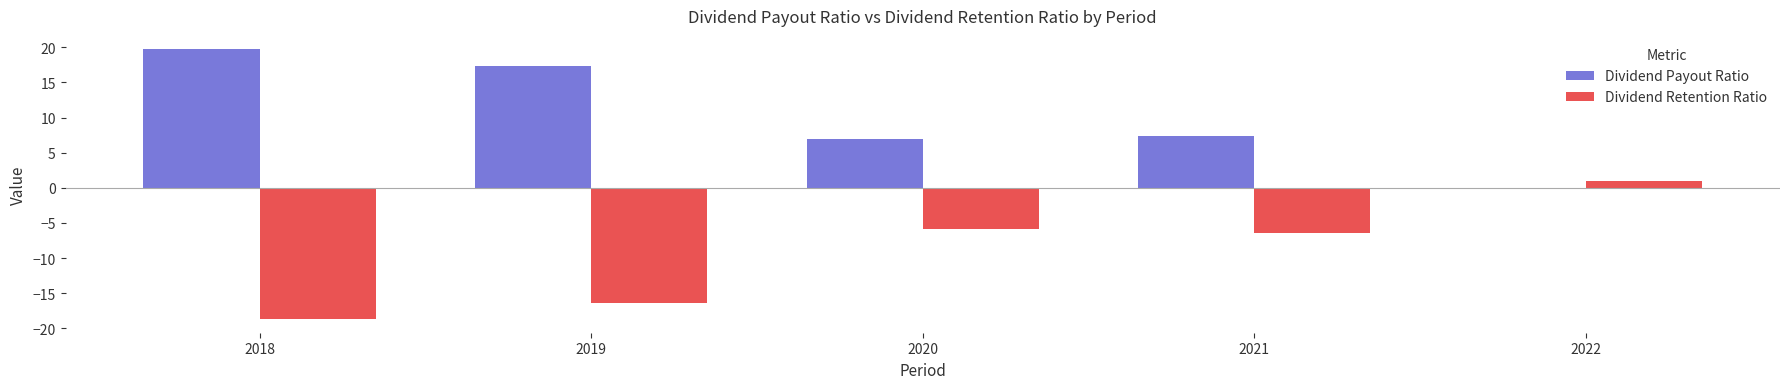

Is the value of Dividend Retention Ratio at 2020 greater than the value of Dividend Payout Ratio at 2022?

No